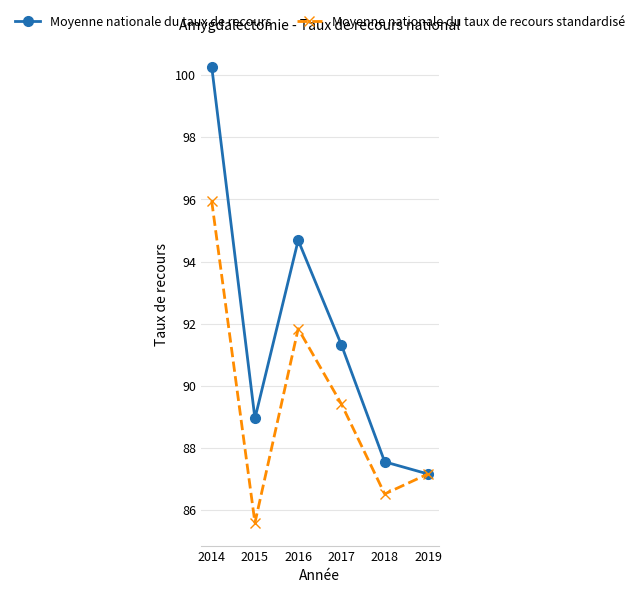

How many values in the Moyenne nationale du taux de recours standardisé series are below 89?

3